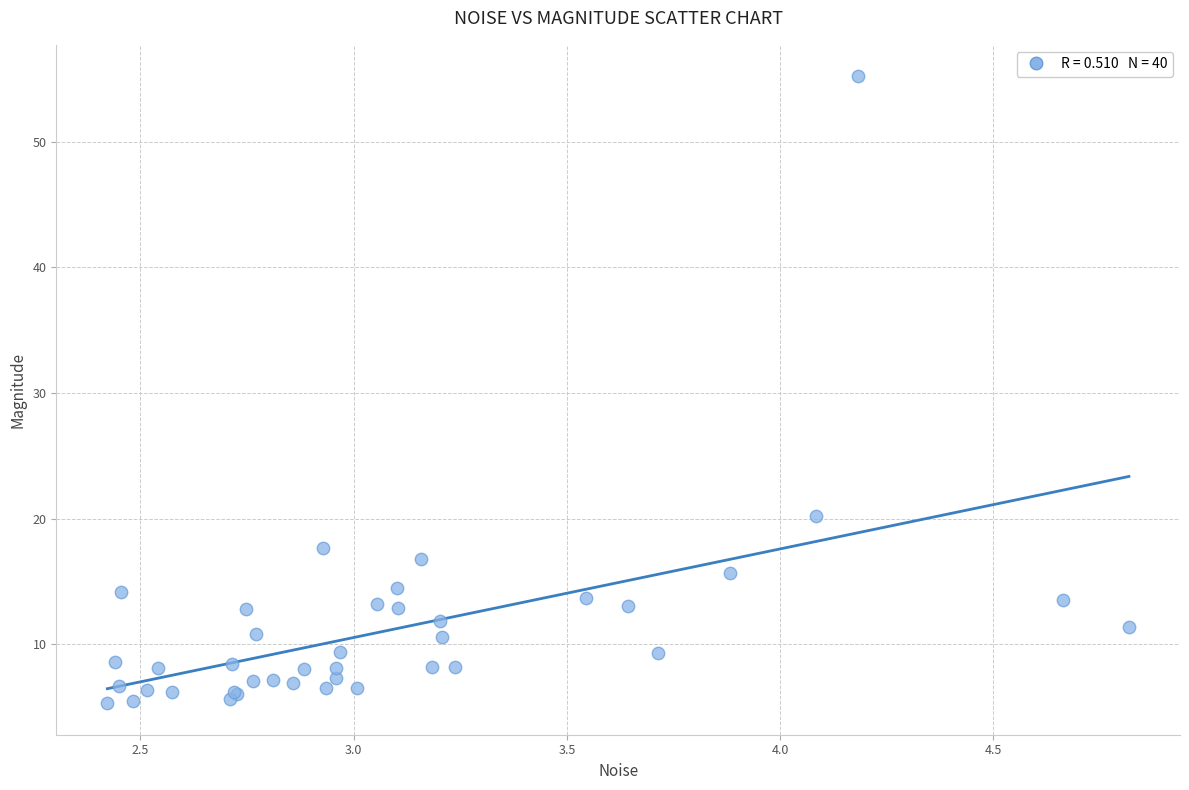

What Y value in the scatter plot is closest to 30?

20.2